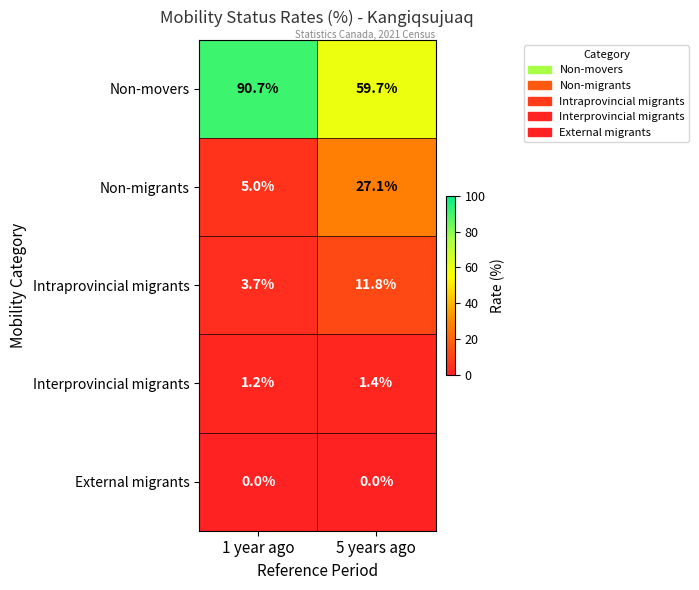

What is the total value across all series at 1 year ago?

100.6